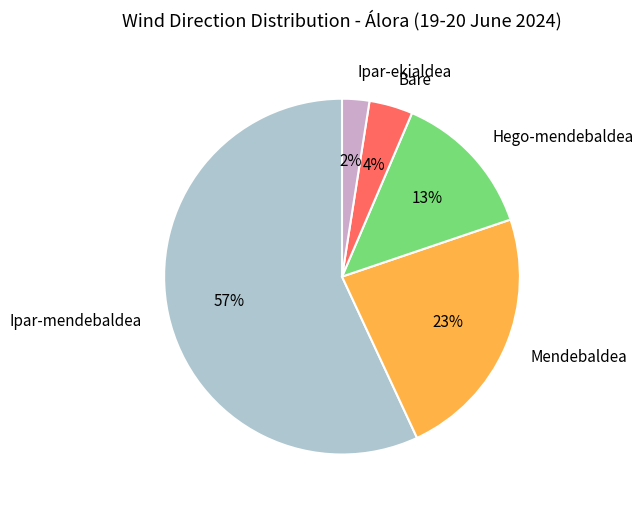

Combined, do Mendebaldea and Bare account for over 50%?

No